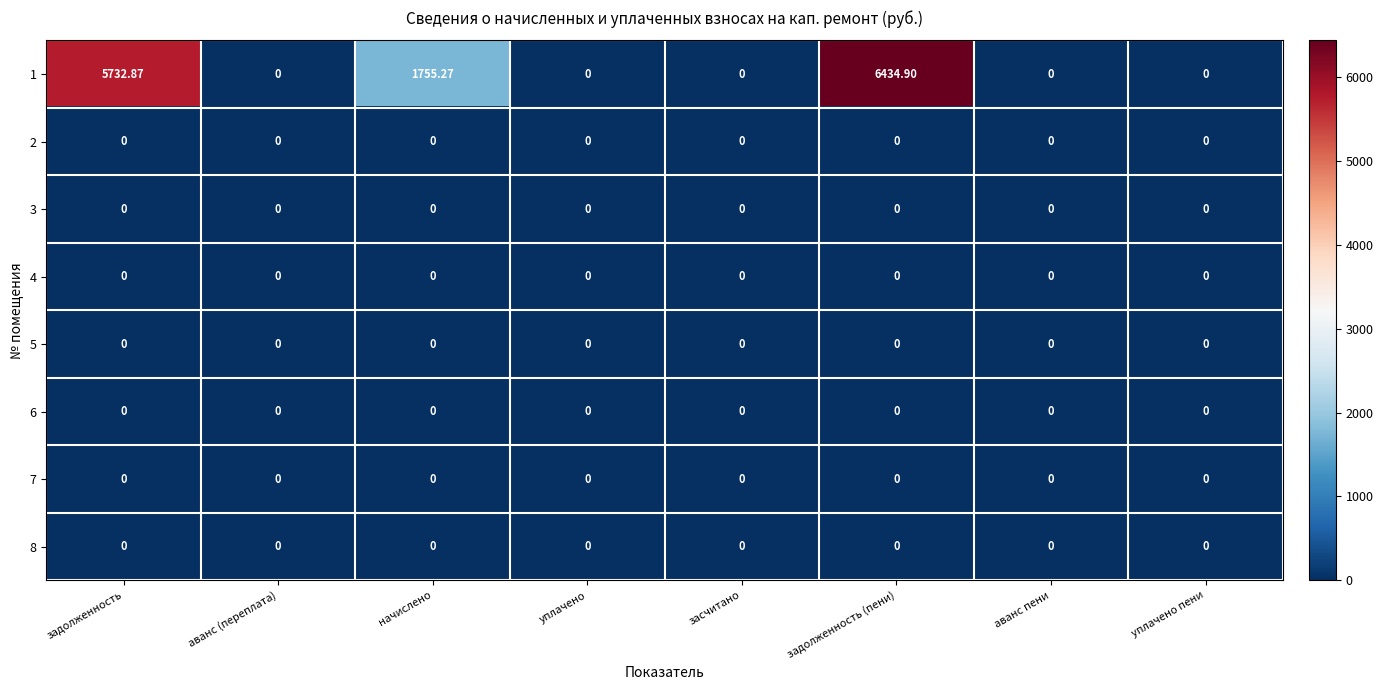

At which category is the sum across all series the highest?

задолженность (пени)